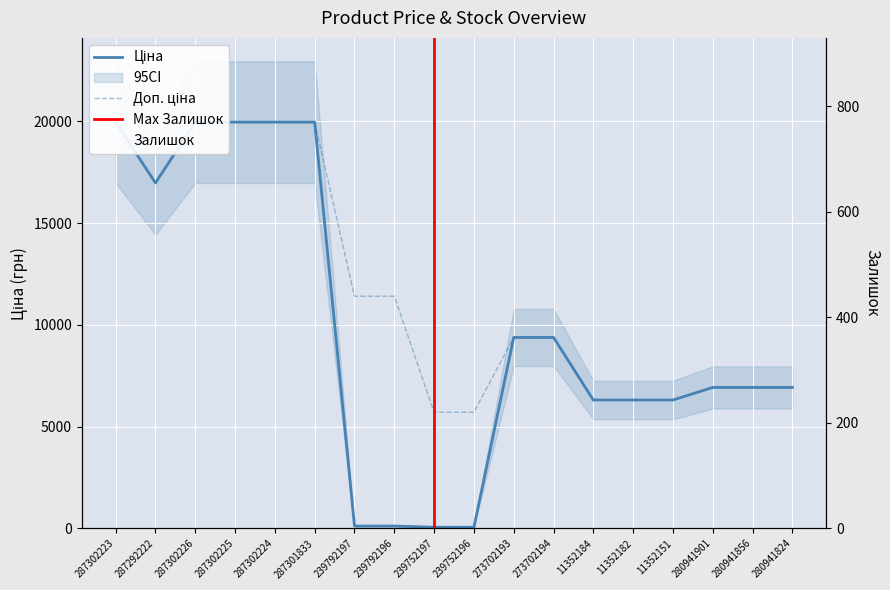

What is the label of the 10th point from the right?

239752197